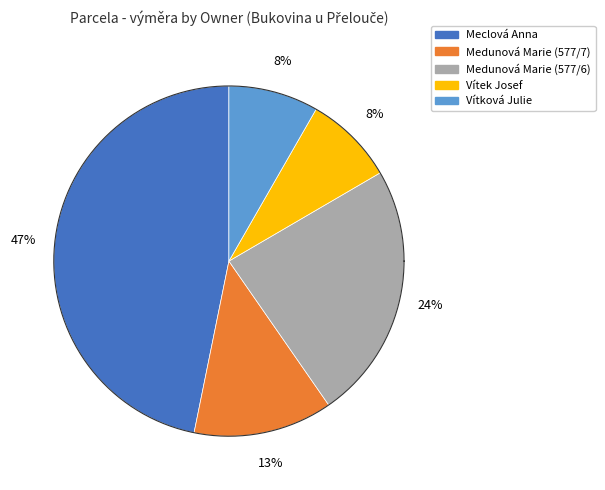

Is there a majority slice in this chart?

No